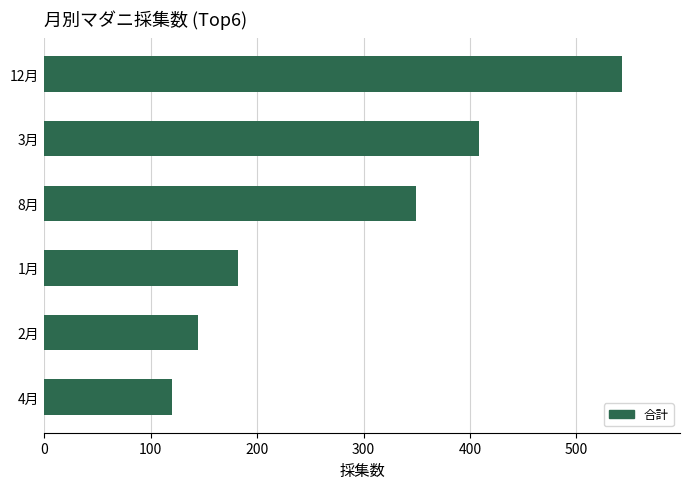

The value at 8月 is 517. True or false?

False